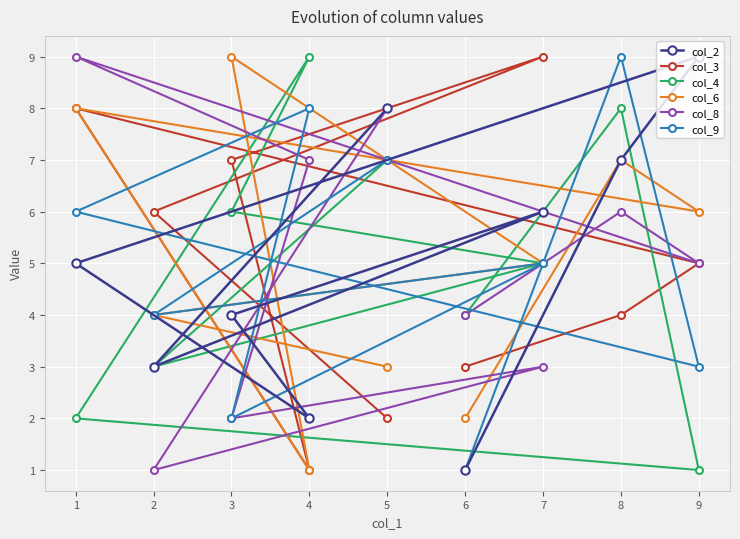

How many values in the col_9 series exceed 5?

4